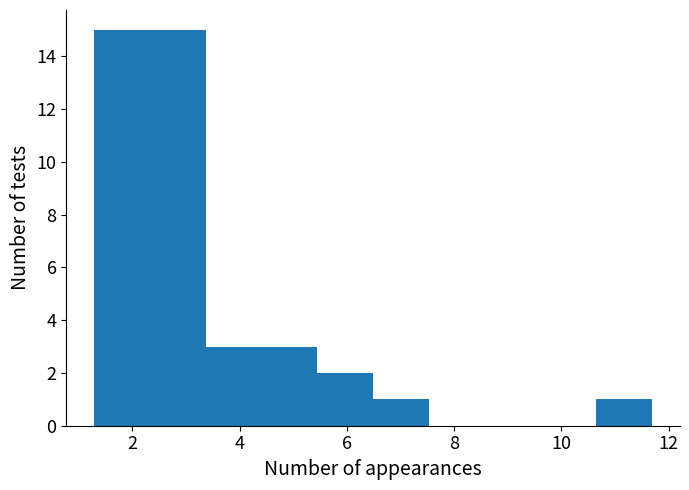

Reading left to right, list every bar in this chart as the range it spans on the x-axis followed by its height. Neither the bar edges nor the heights are printed on the chart, so give them approximately, as read against the axes.

1.2 to 2.4: 15
2.4 to 3.4: 15
3.4 to 4.4: 3
4.4 to 5.4: 3
5.4 to 6.4: 2
6.4 to 7.6: 1
7.6 to 8.6: 0
8.6 to 9.6: 0
9.6 to 10.6: 0
10.6 to 11.6: 1